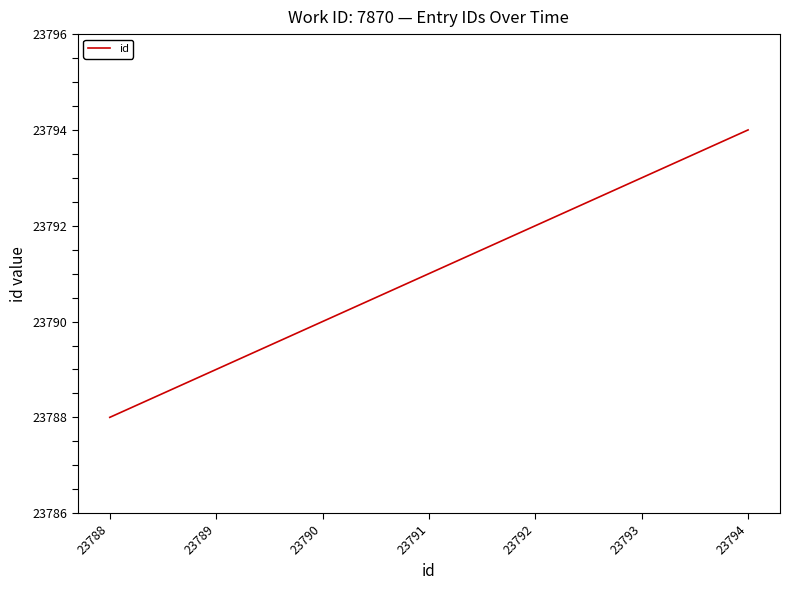

True or false: the data shows 7266 at 23794.

False